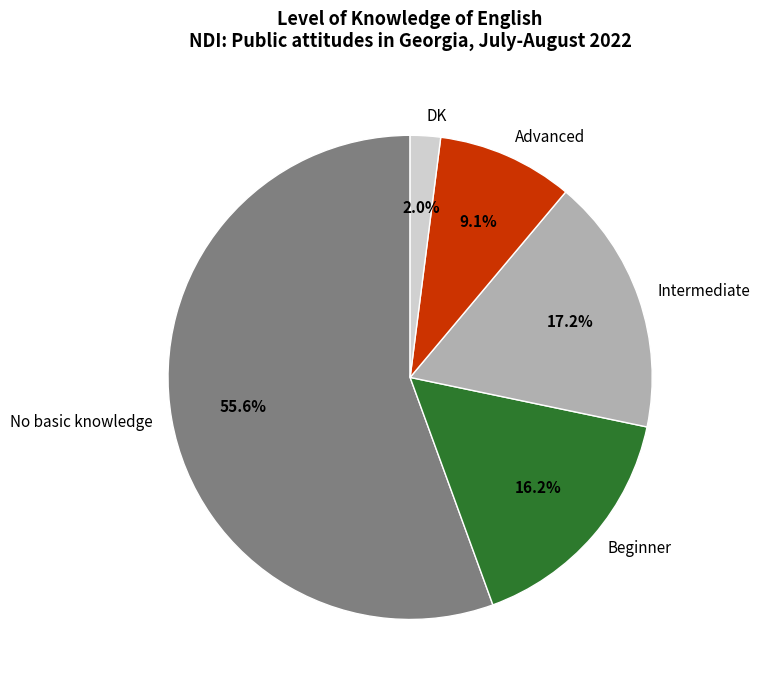

To the nearest percent, what is the average slice percentage?

20%